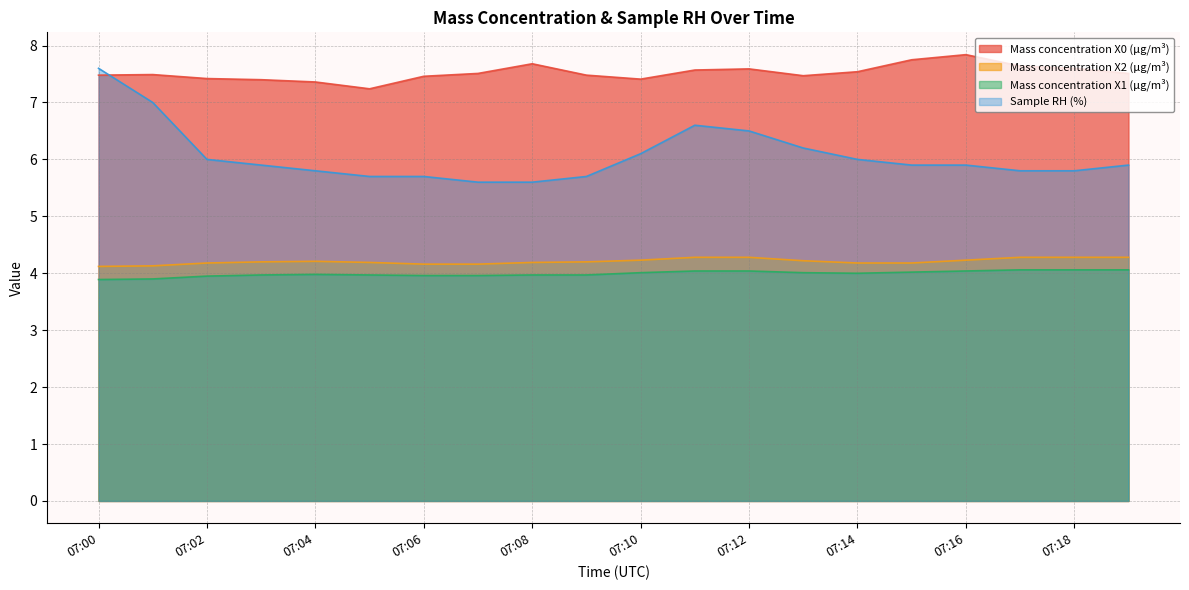

What is the lowest value of the Mass concentration X0 (μg/m³) series?

7.2